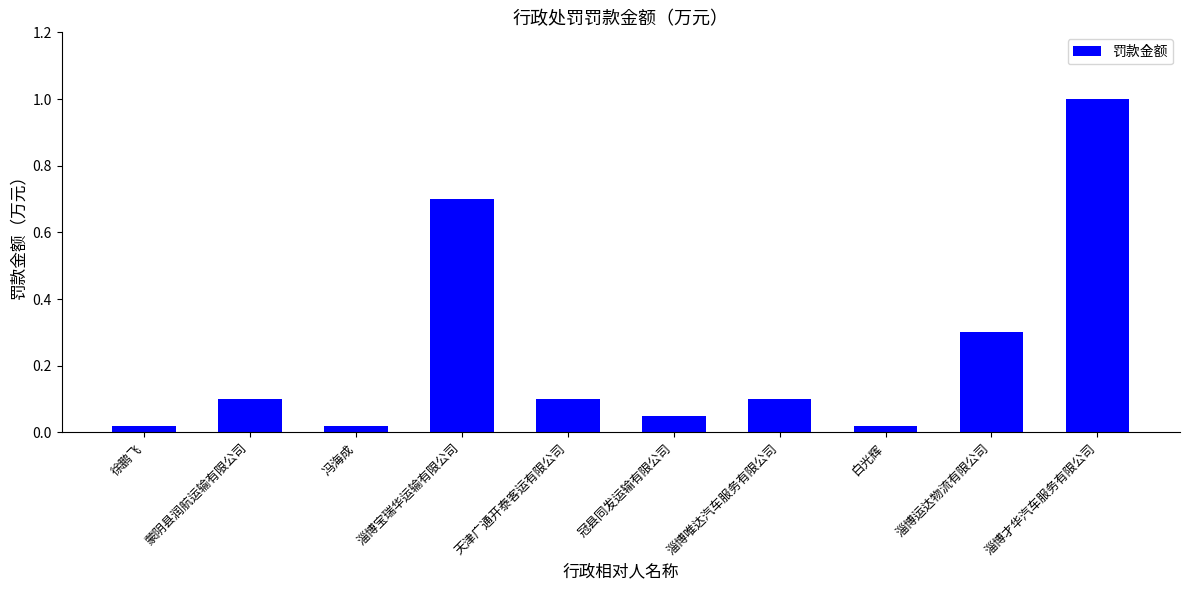

What is the greatest value displayed?

1.0